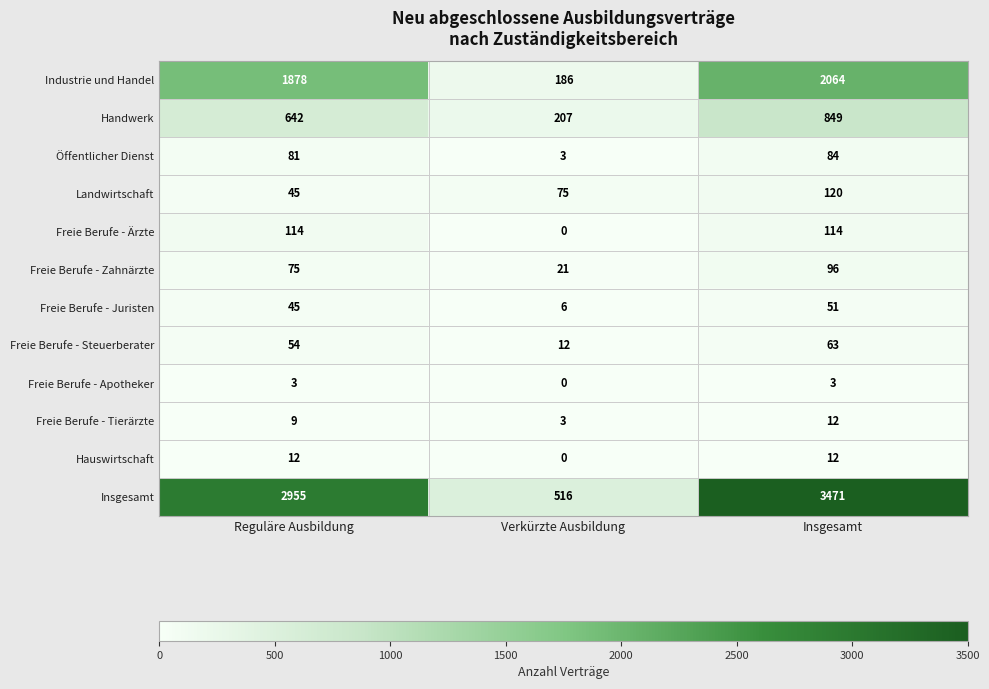

What is the sum of all Insgesamt values?

6942